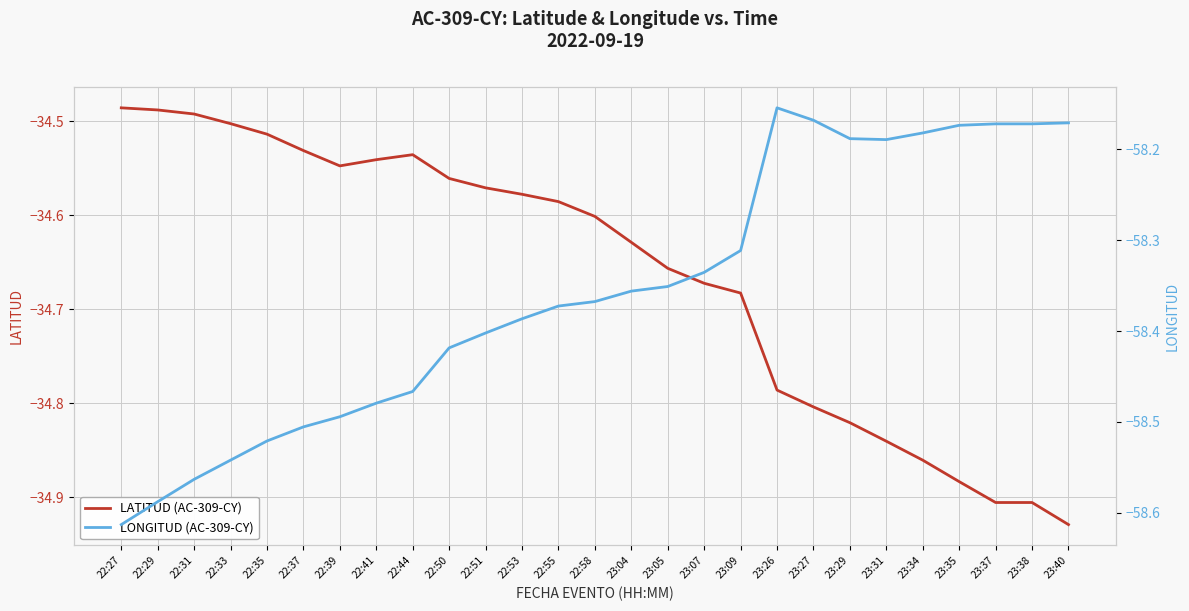

True or false: LATITUD (AC-309-CY) and LONGITUD (AC-309-CY) cross at least once.

False